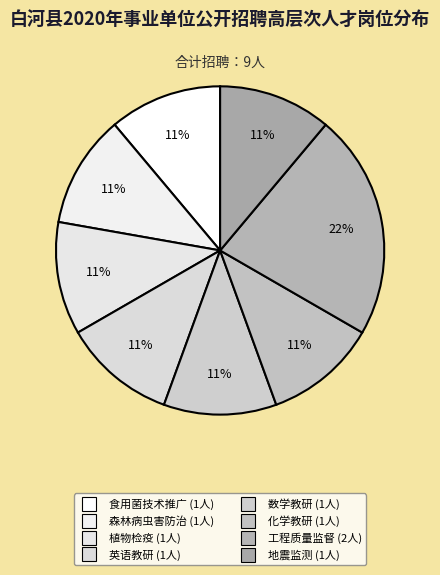

Does any single category account for the majority?

No